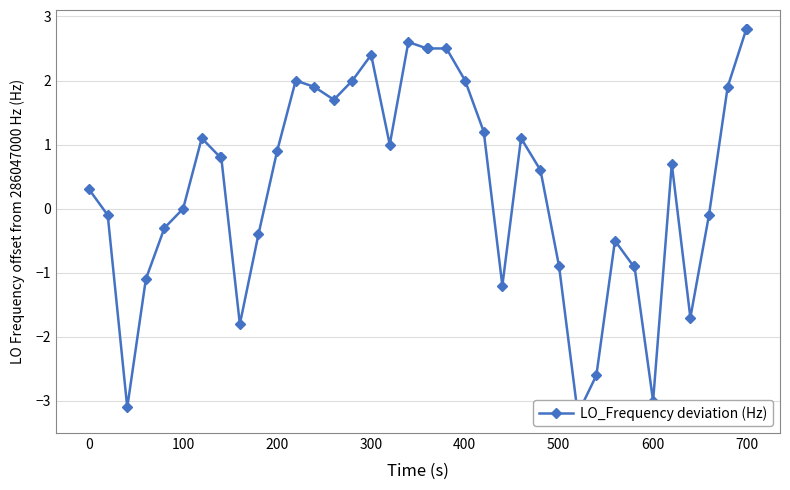

How many interior local peaks (higher than both neighbors) does the data have?

7